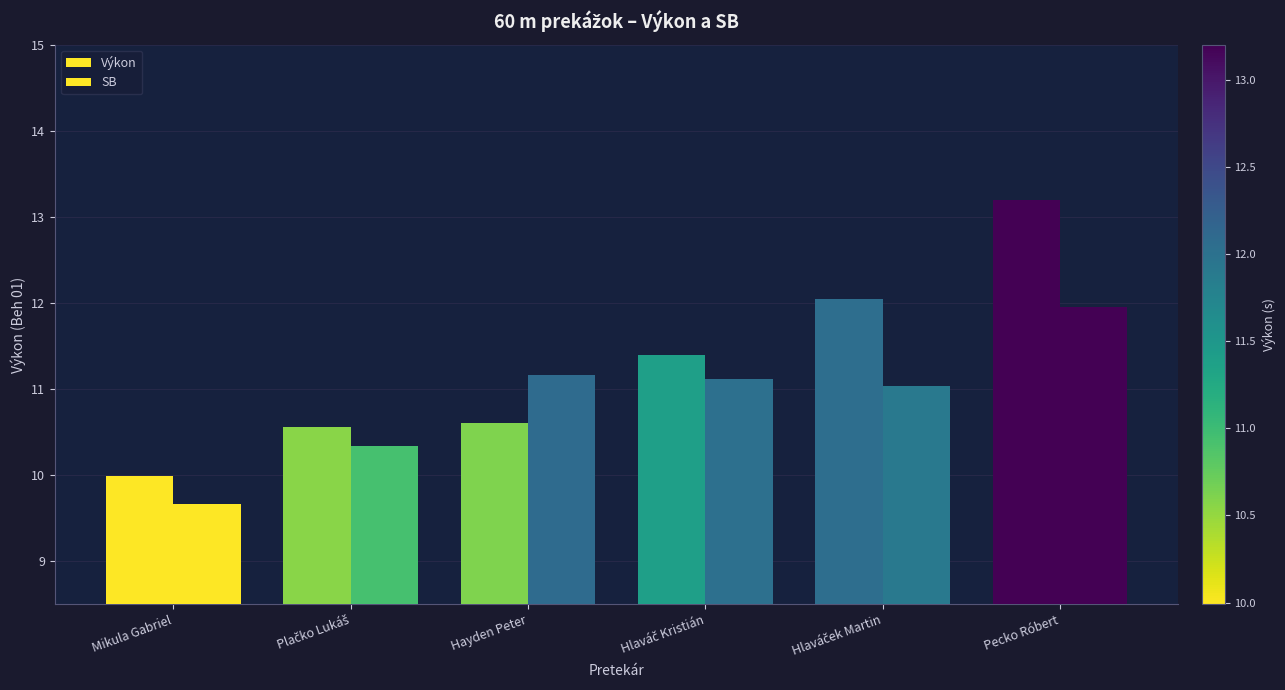

What is the label of the 1st bar from the right?

Pecko Róbert